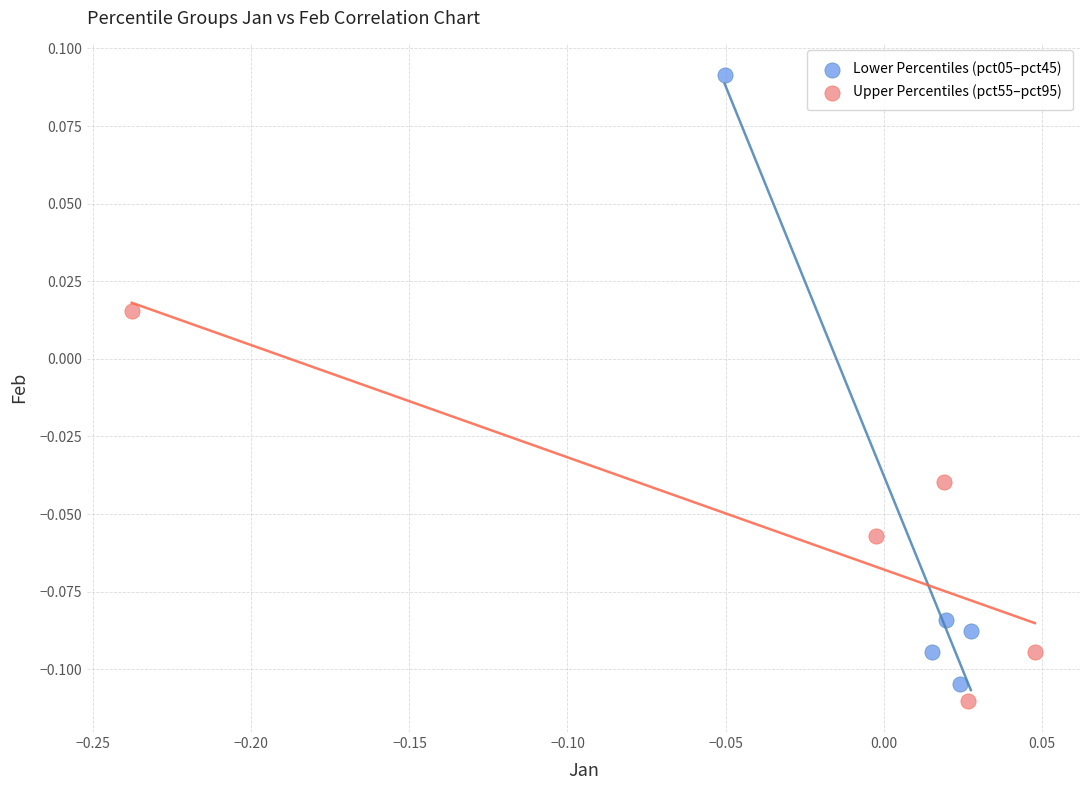

Which series has the largest Y range (max minus min)?

Lower Percentiles (pct05–pct45)